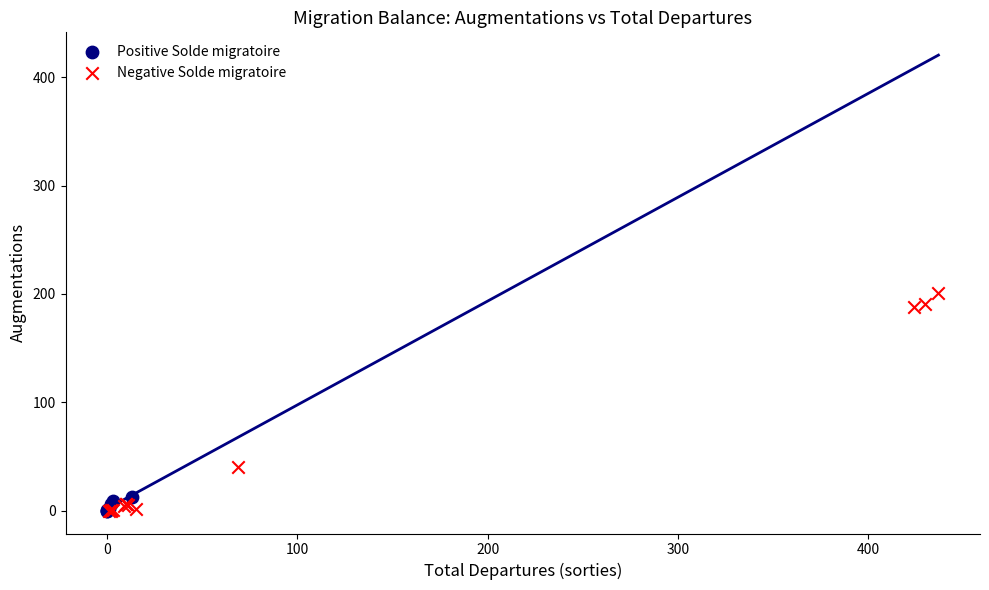

What are all the series names shown in the legend?

Positive Solde migratoire, Negative Solde migratoire